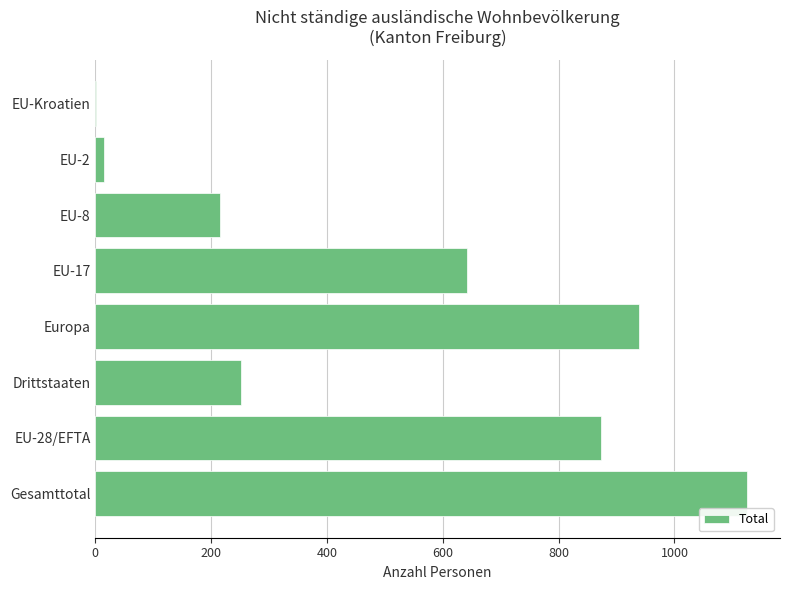

Which has a higher value, EU-Kroatien or Drittstaaten?

Drittstaaten